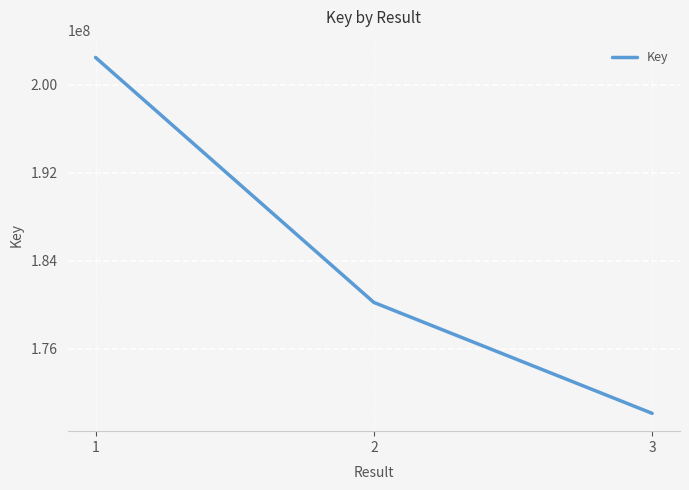

What is the average value?

184256980